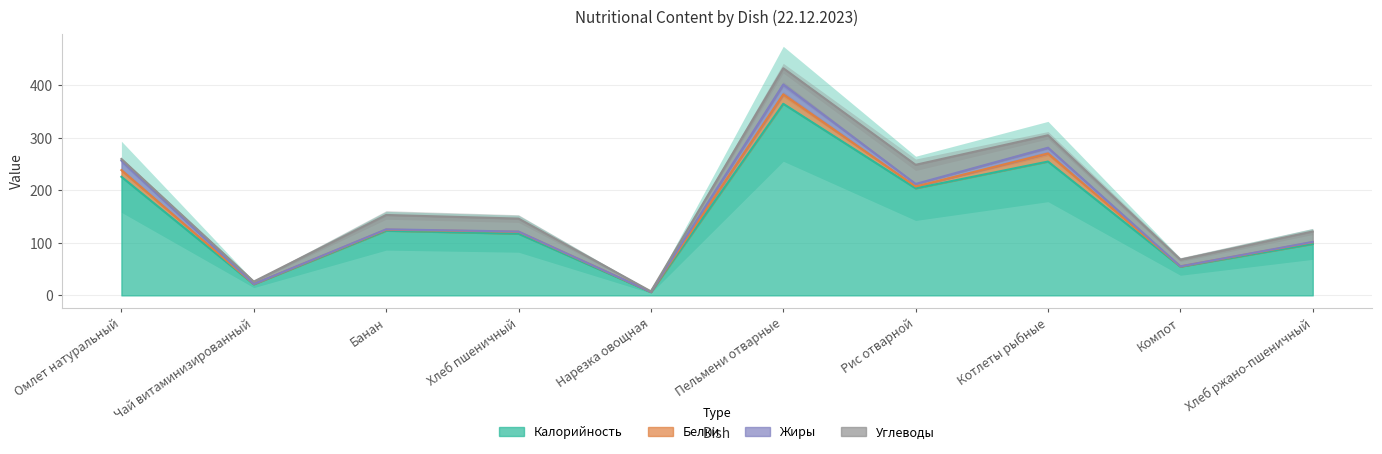

What is the label of the 7th point from the right?

Хлеб пшеничный